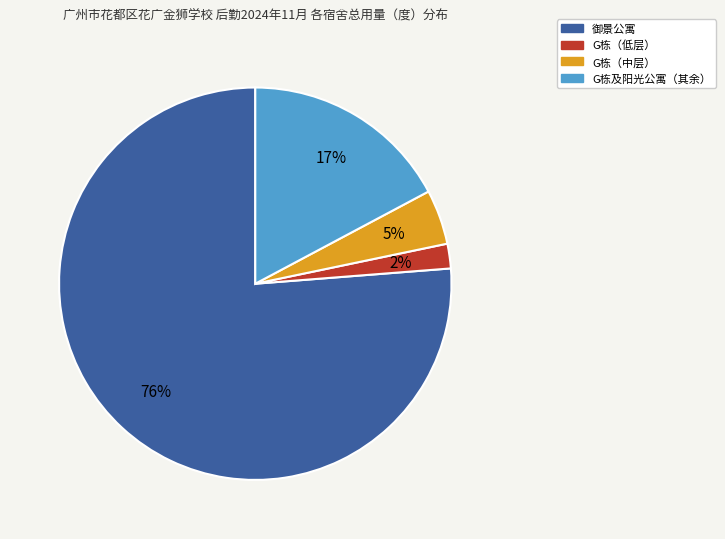

Is there any slice that represents more than half of the pie?

Yes